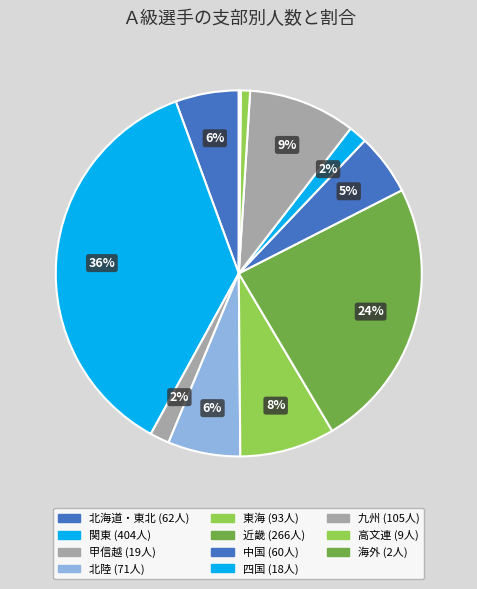

Is there any slice that represents more than half of the pie?

No